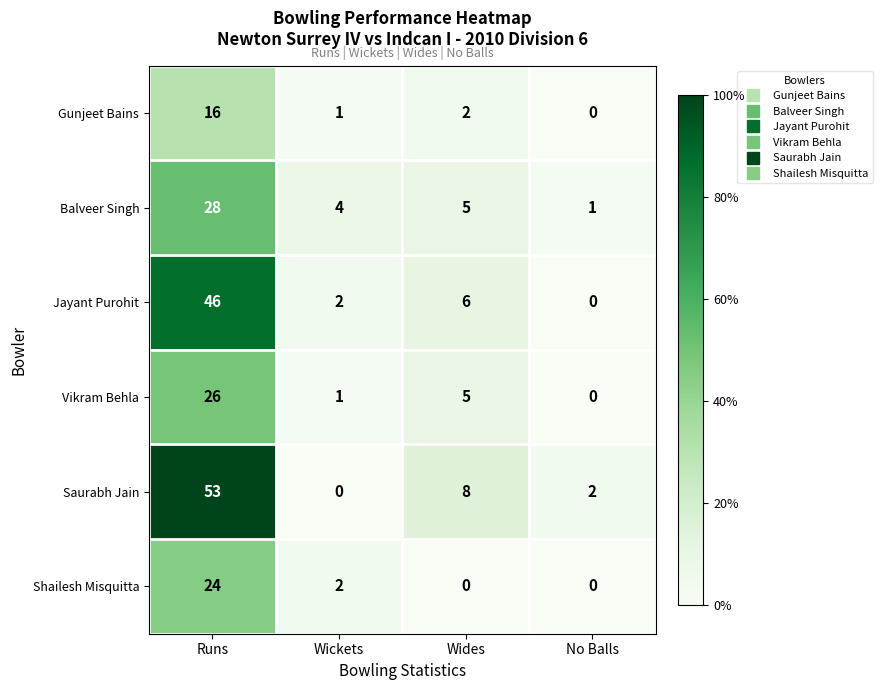

Is it true that Balveer Singh equals 28 at Runs?

True